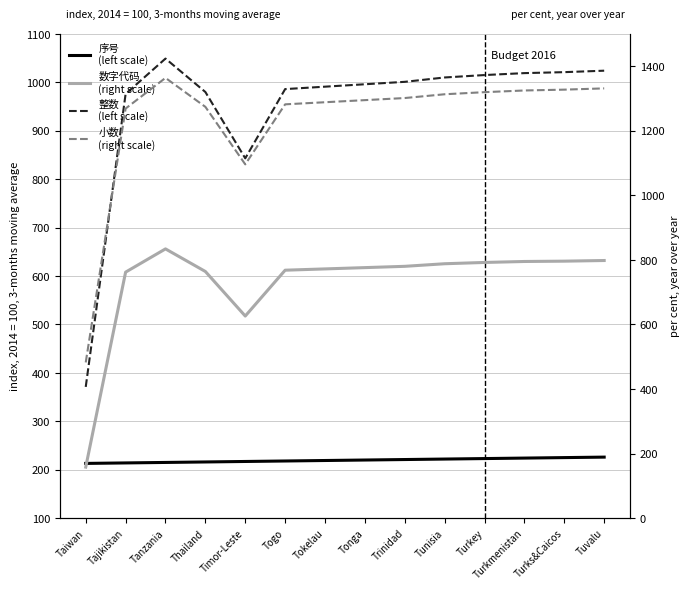

How many data points in 数字代码 (right scale) are less than 780?

7